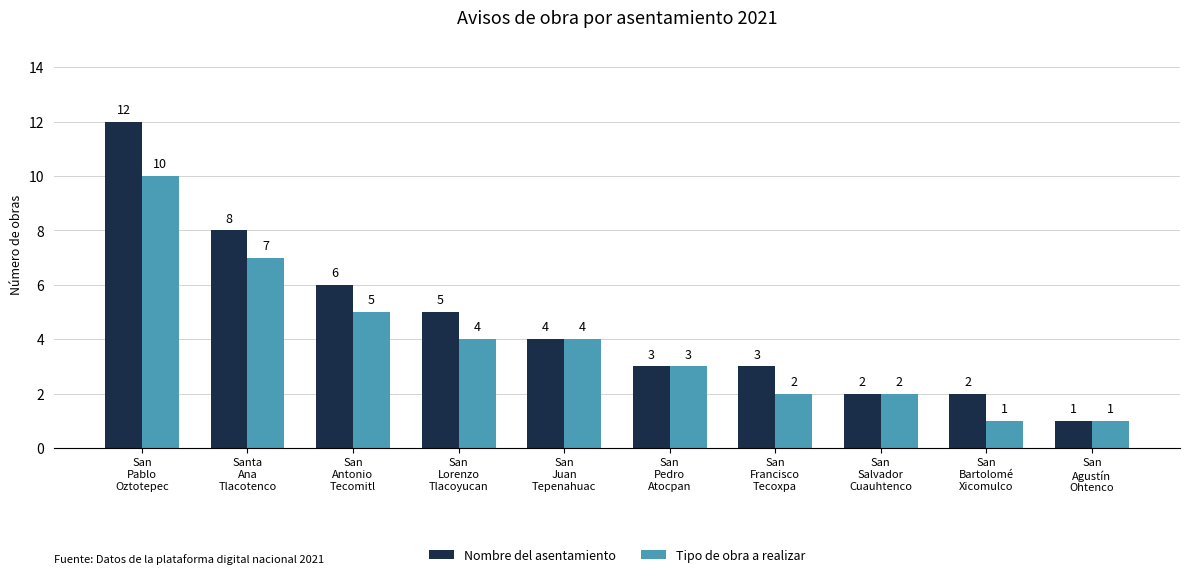

What is the difference between the maximum and second lowest values in the Nombre del asentamiento series?

10